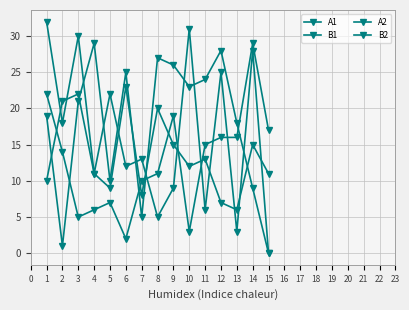

Which series has the largest total across all categories?

B1